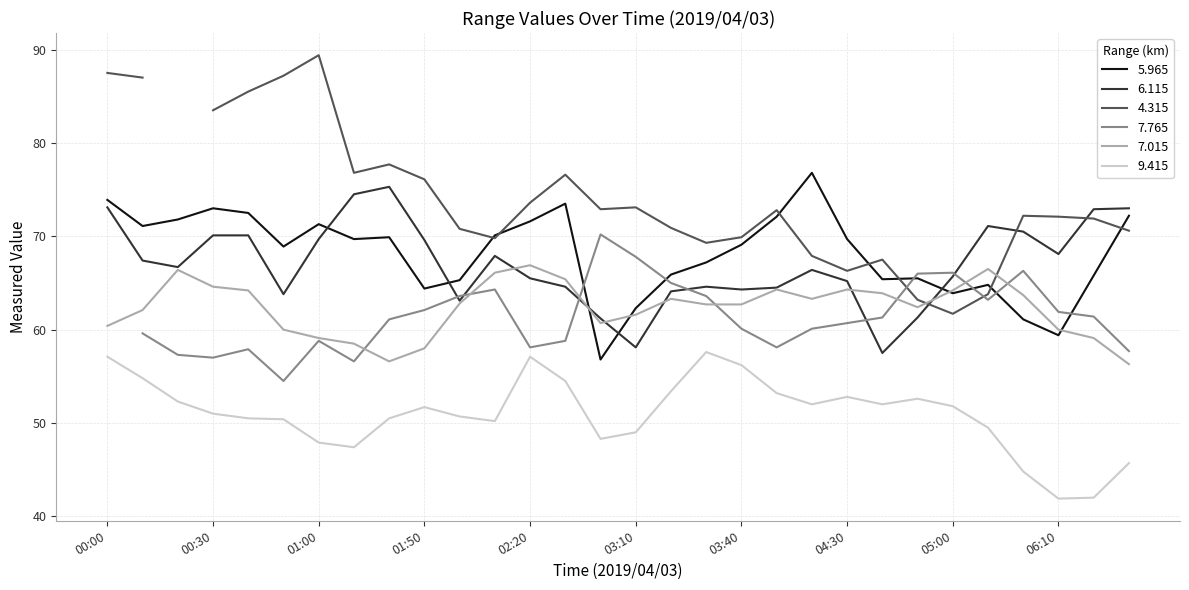

True or false: 9.415 and 6.115 cross at least once.

False